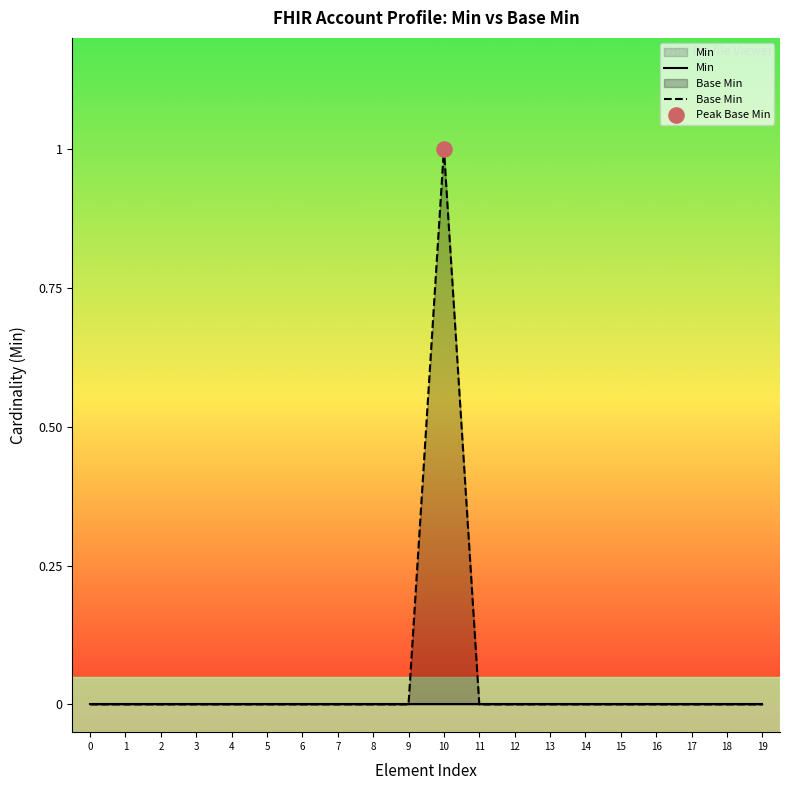

At which category is the sum across all series the highest?

10